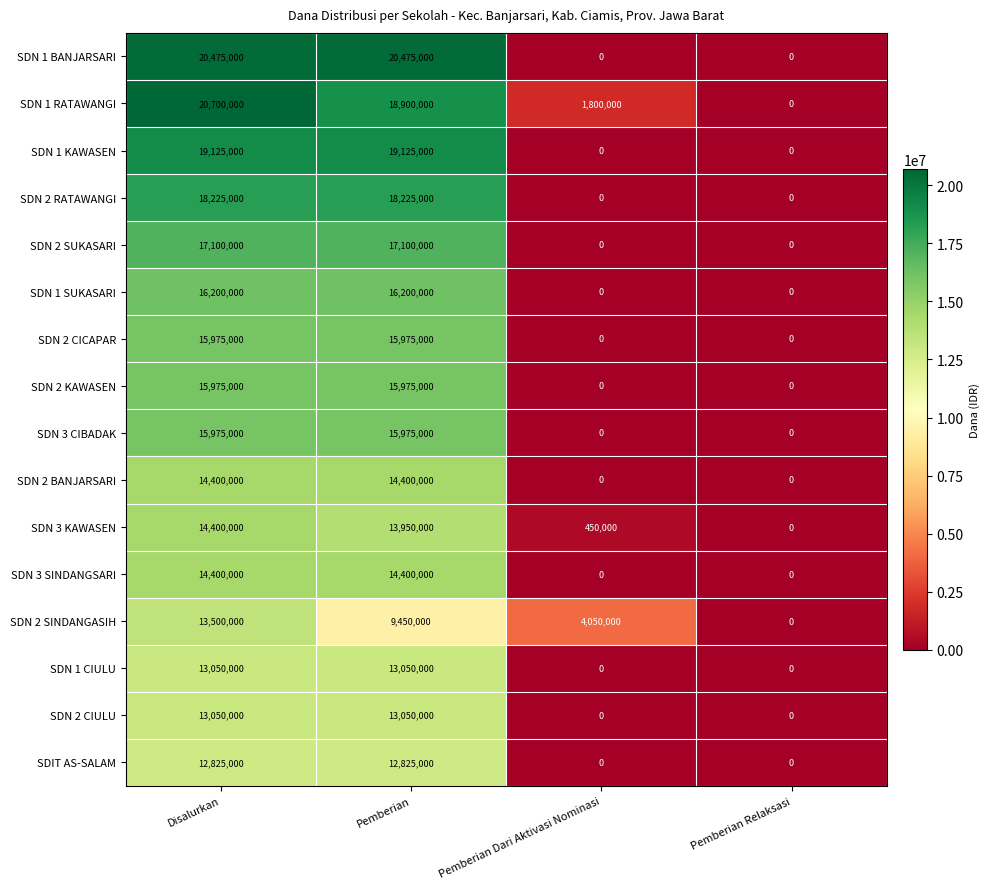

What is the maximum value for SDN 2 SINDANGASIH?

13500000